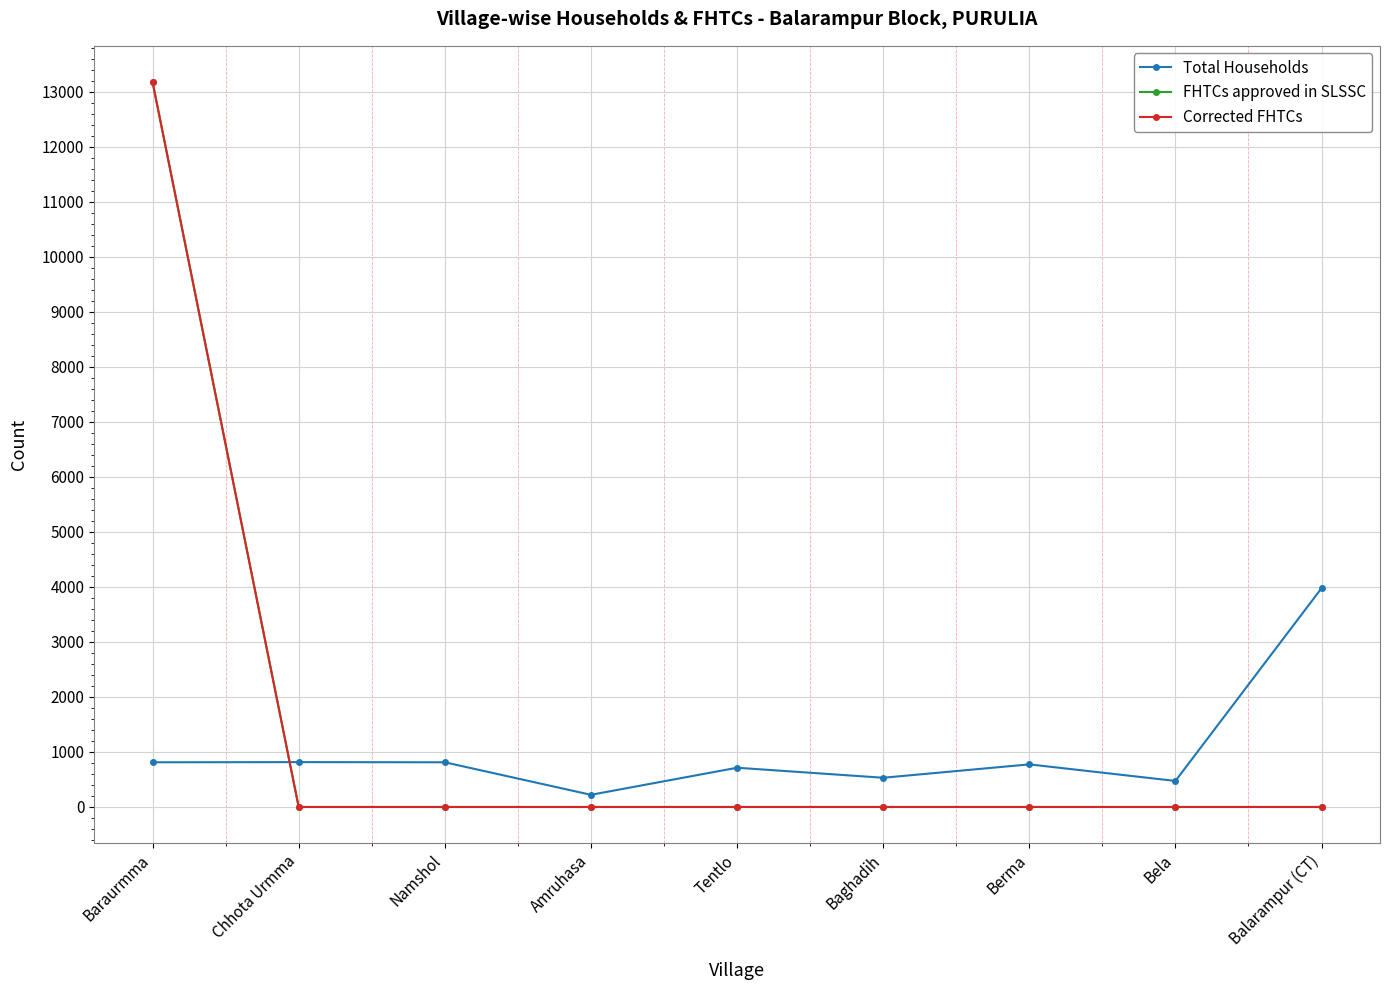

Is the value of FHTCs approved in SLSSC at Balarampur (CT) greater than the value of Corrected FHTCs at Amruhasa?

No